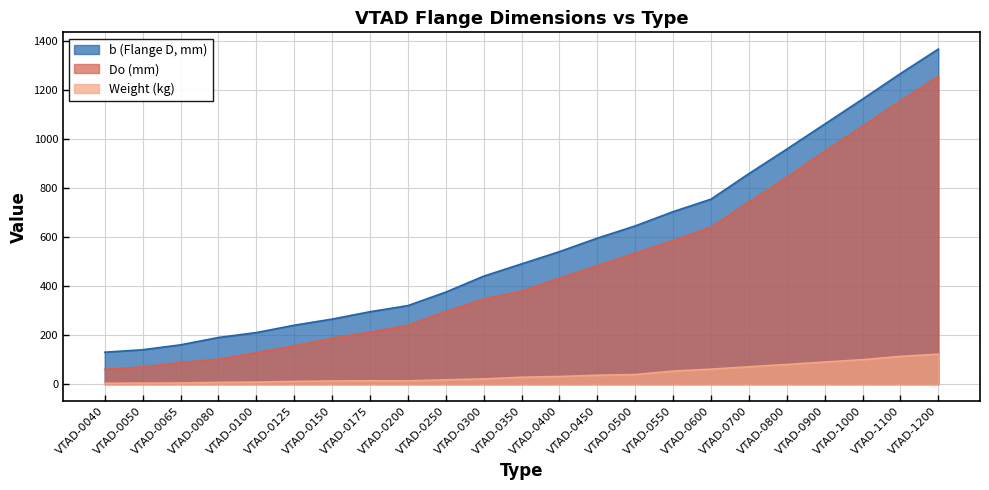

How many lines are shown in the chart?

3